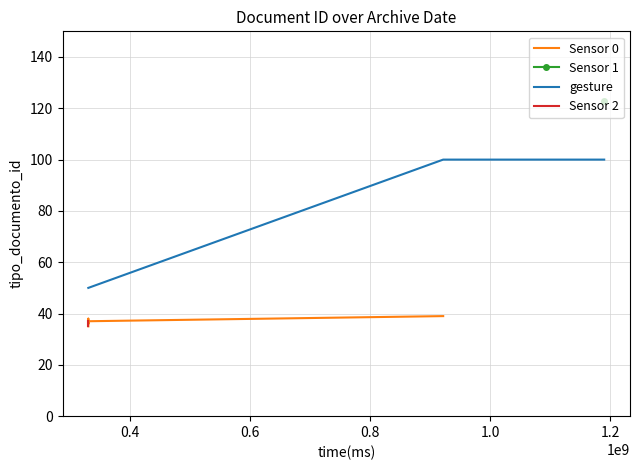

How many interior local peaks (higher than both neighbors) does the data have?

1